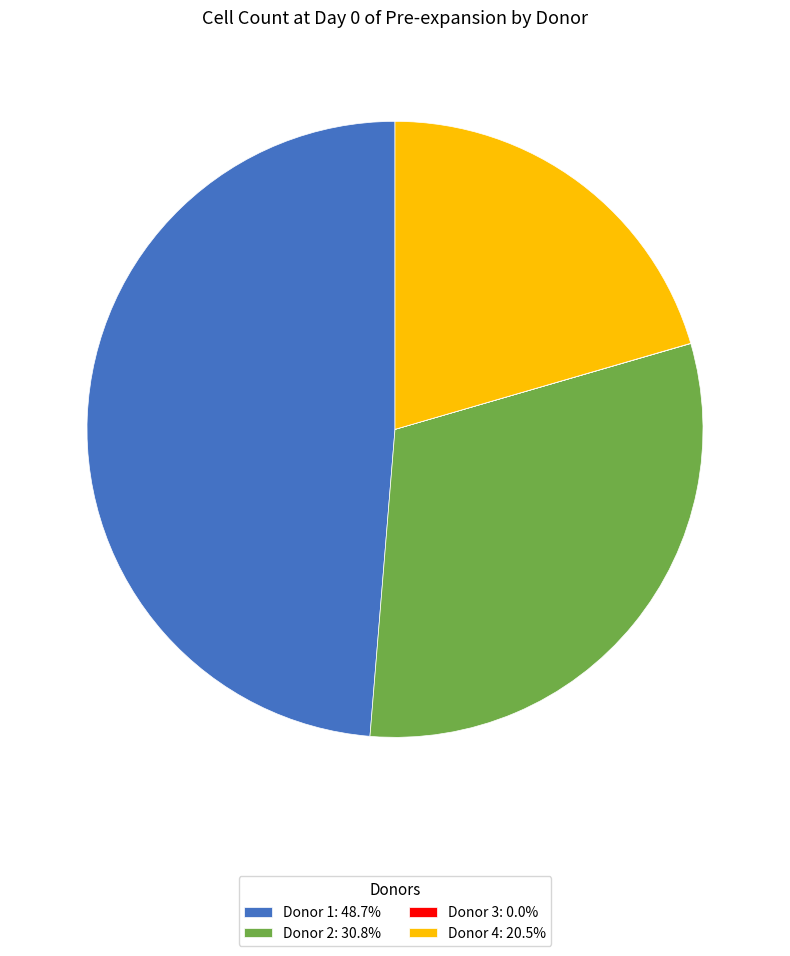

Do Donor 2: 30.8% and Donor 1: 48.7% together represent more than half of the pie?

Yes